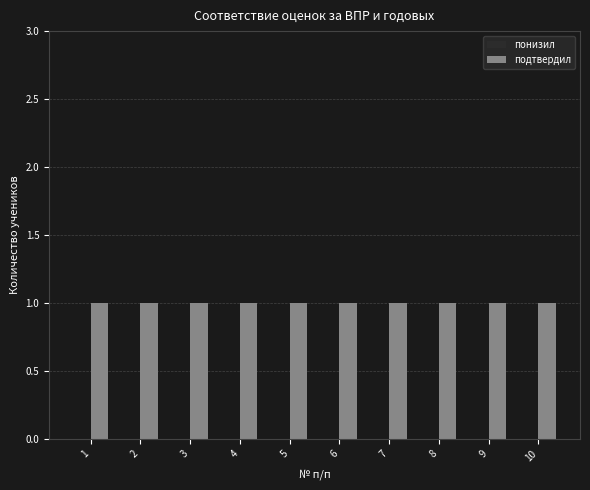

List the series in order of their overall mean, highest first.

подтвердил, понизил